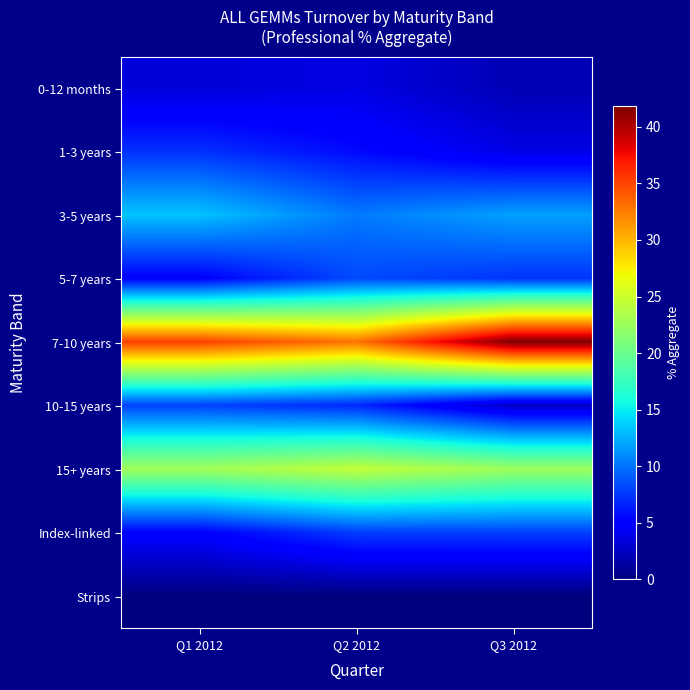

Which series changed the most between Q1 2012 and Q3 2012?

7-10 years